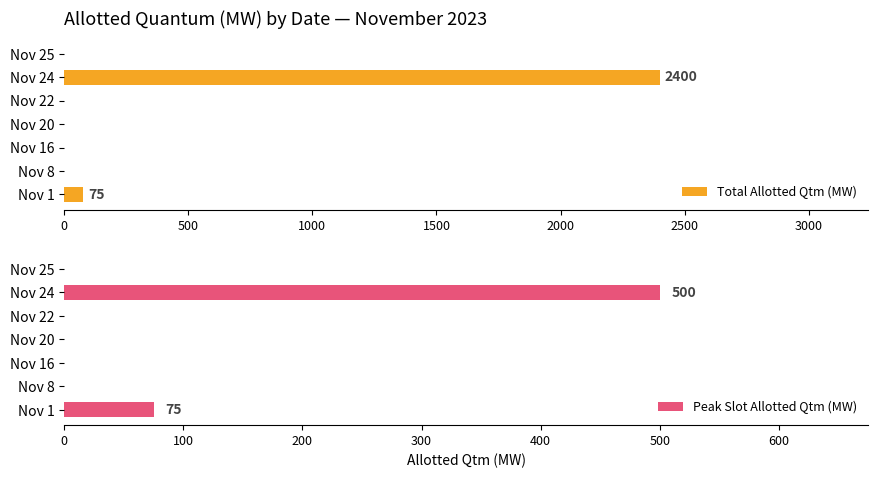

Which series has the largest total across all categories?

Total Allotted Qtm (MW)